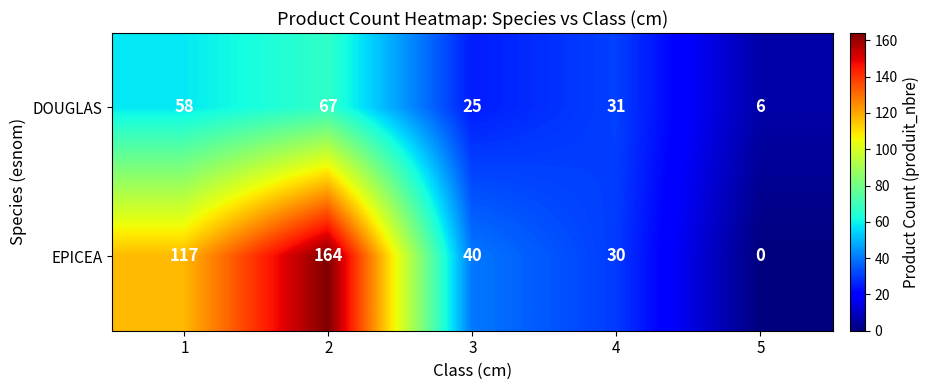

The EPICEA series shows -52 at 5. True or false?

False